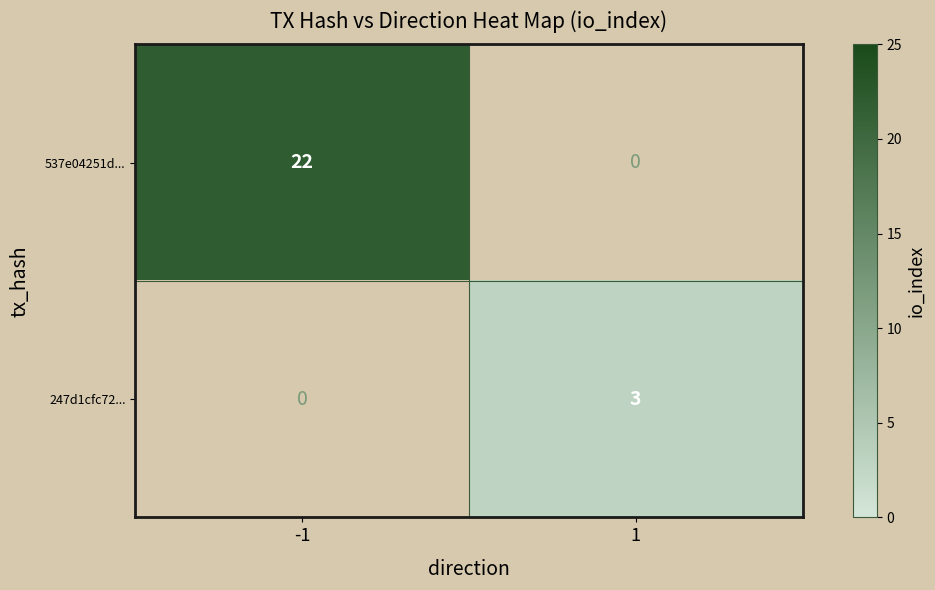

The value of 247d1cfc72... at 1 is 2. True or false?

False